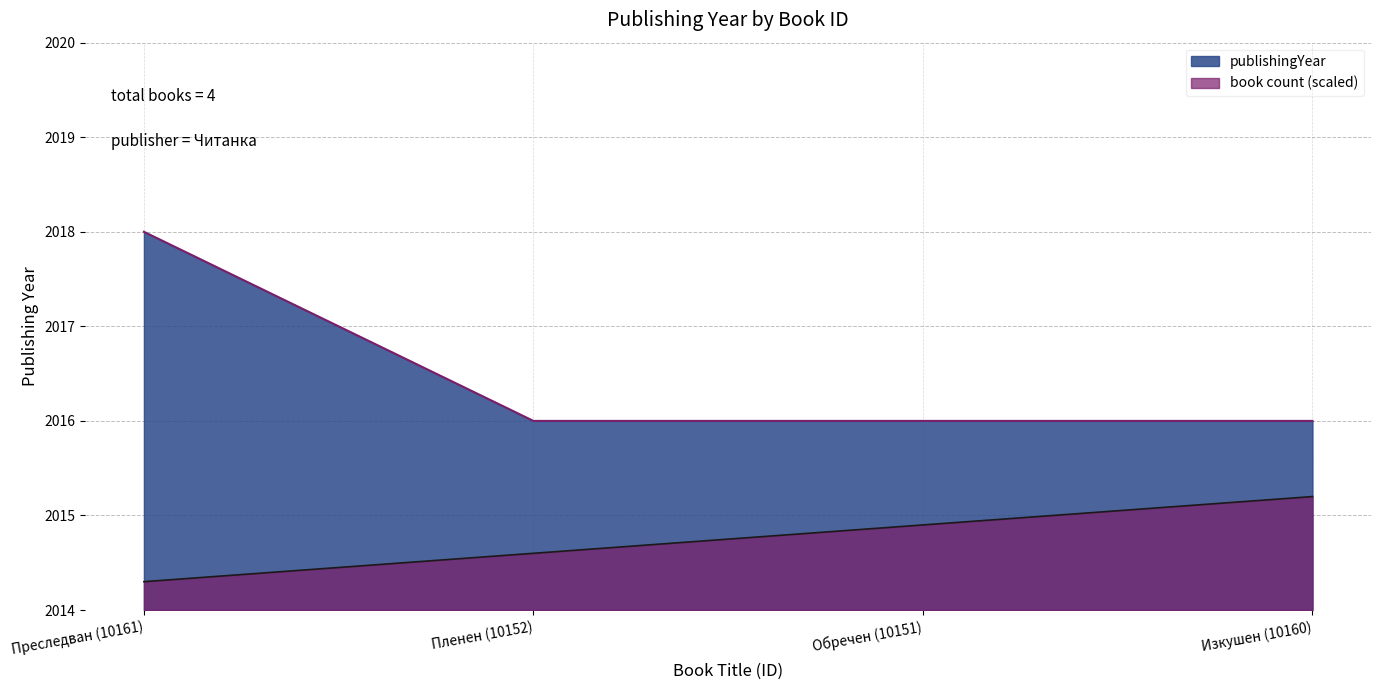

At which label is the value closest to 2017?

Преследван (10161)